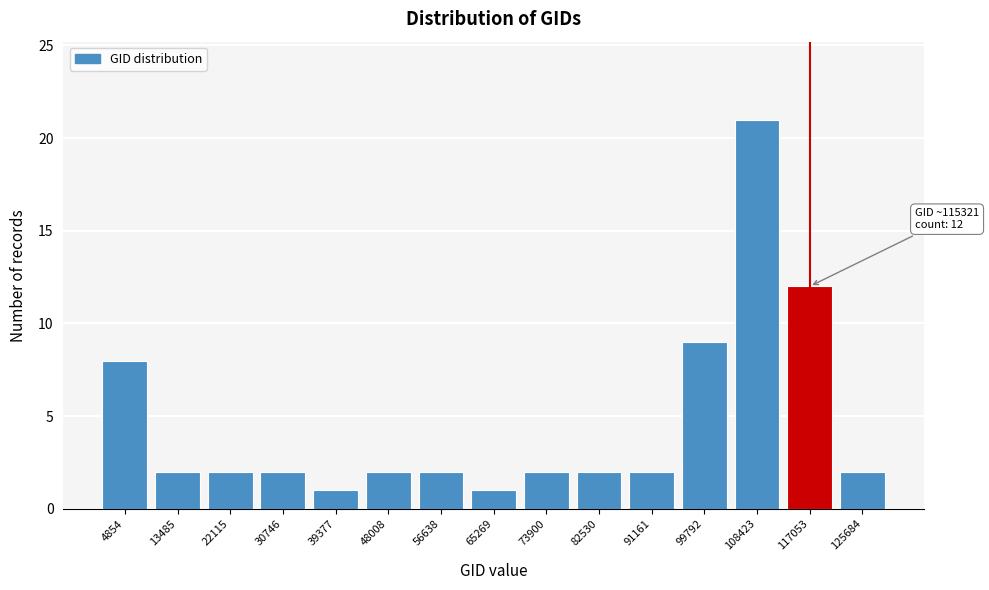

Which range on the x-axis has the tallest bar?

104000 to 113000